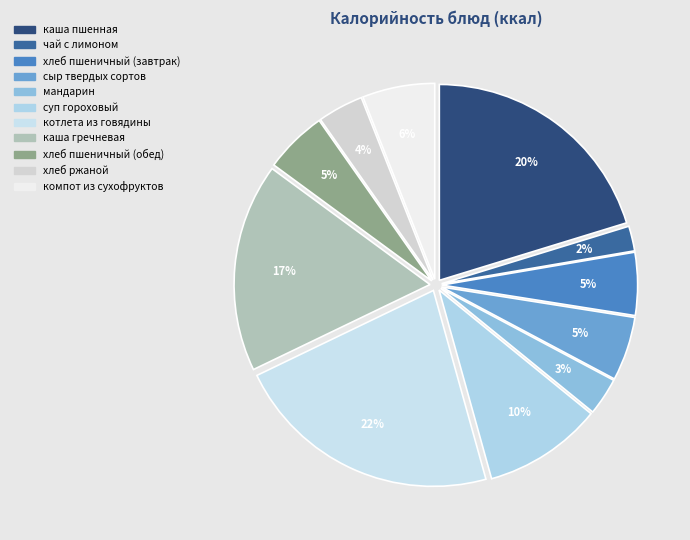

Between компот из сухофруктов and котлета из говядины, which is larger?

котлета из говядины